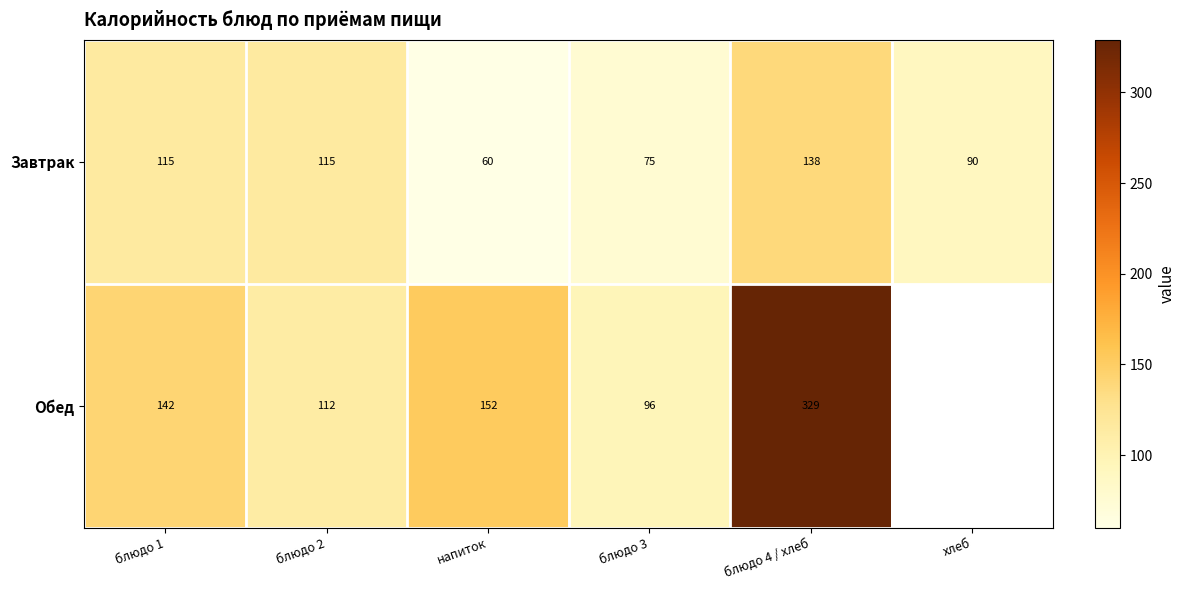

True or false: Завтрак has a value of 162 at хлеб.

False